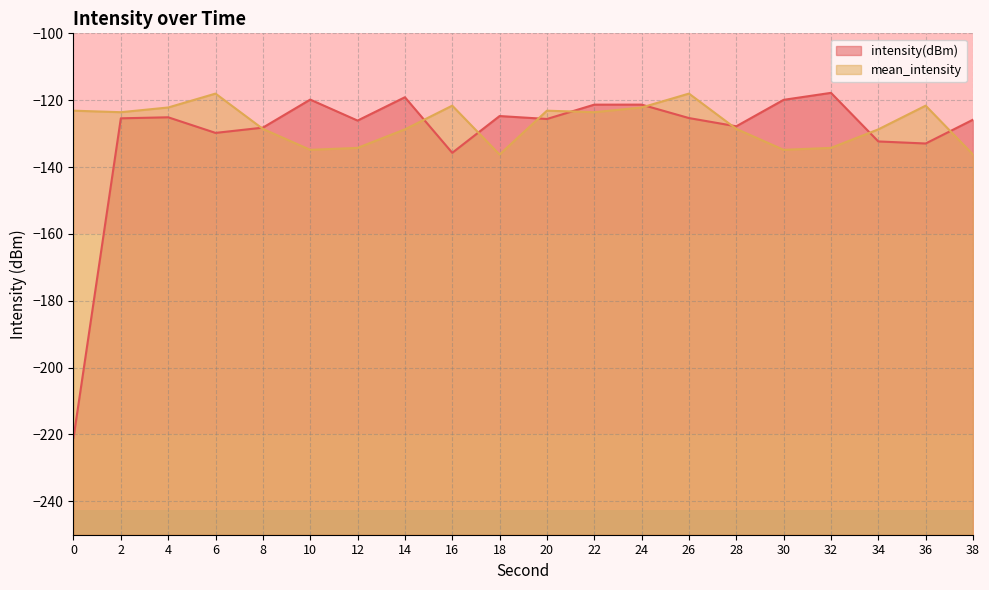

What is the lowest value of the mean_intensity series?

-136.3